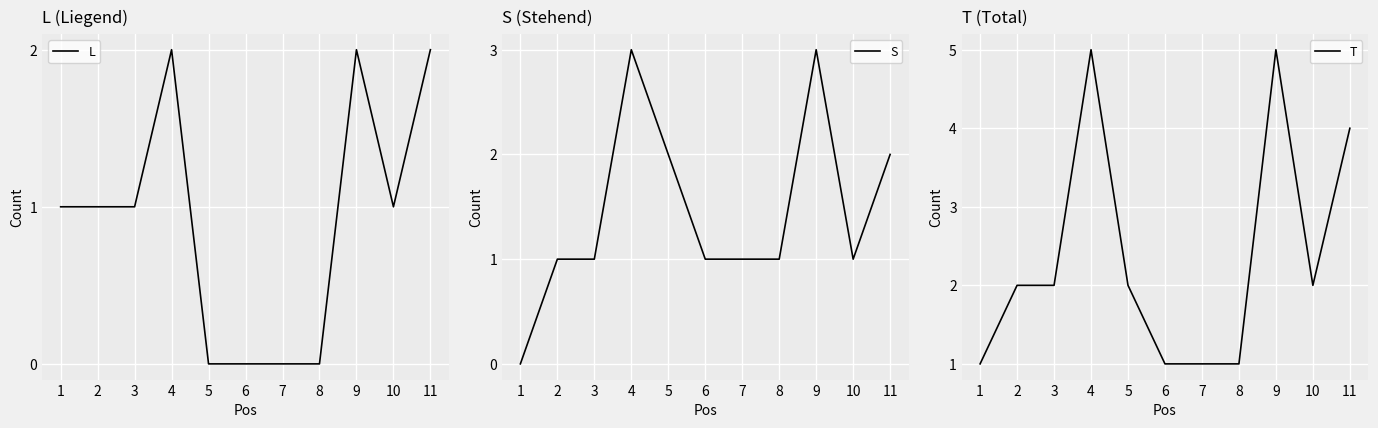

What is the total value across all series at 4?

10